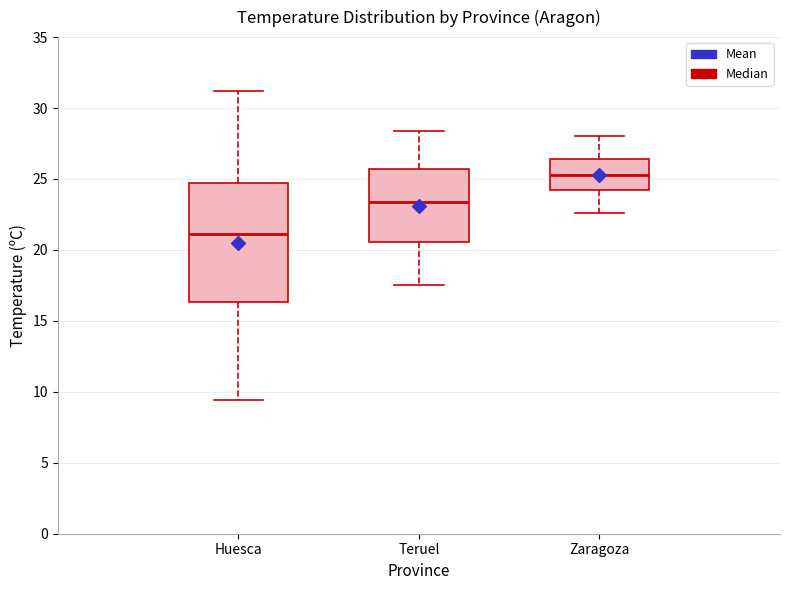

Reading left to right, read every box against the y-axis: the position of its median line, the range the box covers, and the ends of its whiskers. The values are not printed on the chart, so give them approximately, as read against the axis.

Huesca: median 21.0, box 16.5 to 24.5, whiskers 9.5 to 31.0
Teruel: median 23.5, box 20.5 to 25.5, whiskers 17.5 to 28.5
Zaragoza: median 25.5, box 24.0 to 26.5, whiskers 22.5 to 28.0